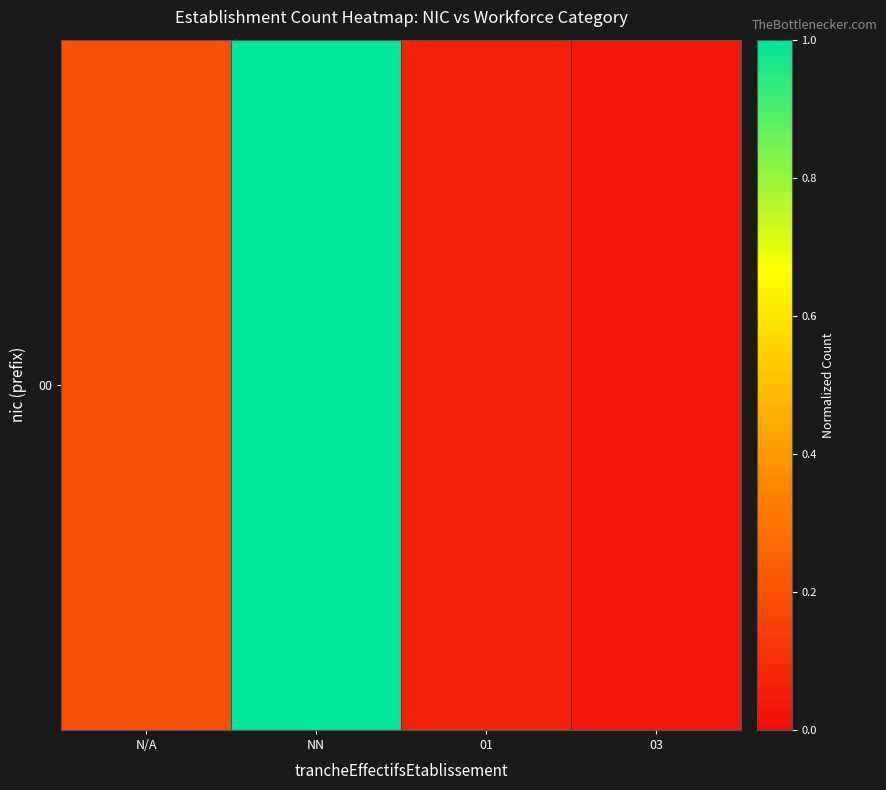

How many data points does each series have?

4